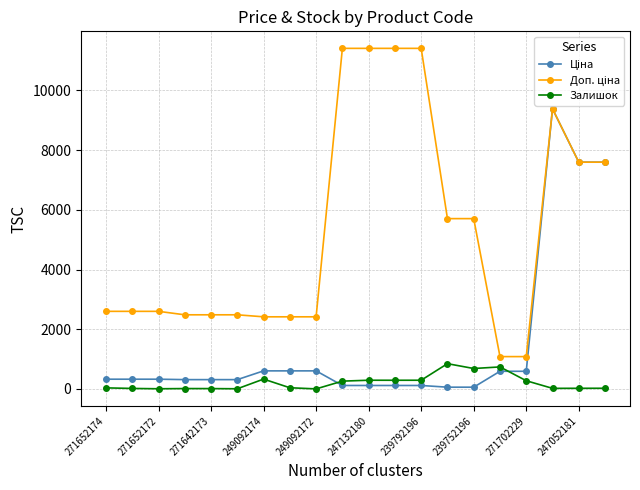

What is the maximum value shown in the chart?

11410.0